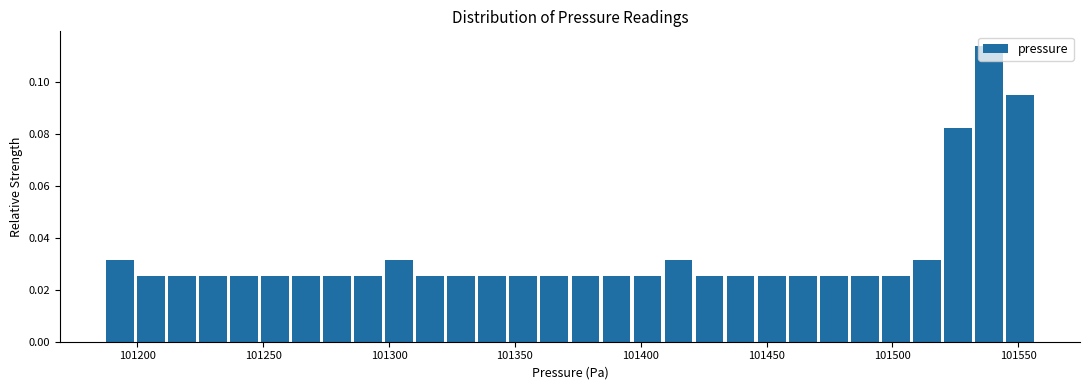

Read against the x-axis, roughly where is the centre of the tallest bar?

101540